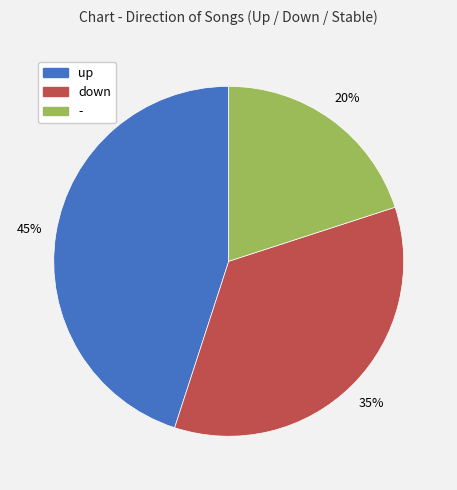

Is down the majority of the pie?

No